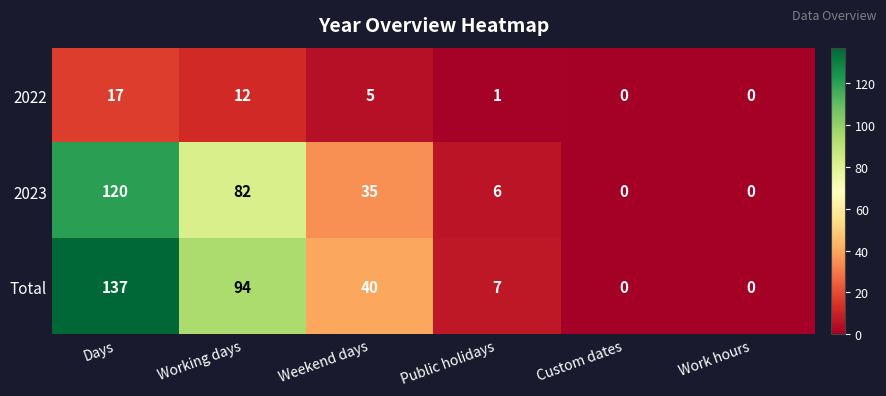

The 2022 series shows 7 at Days. True or false?

False